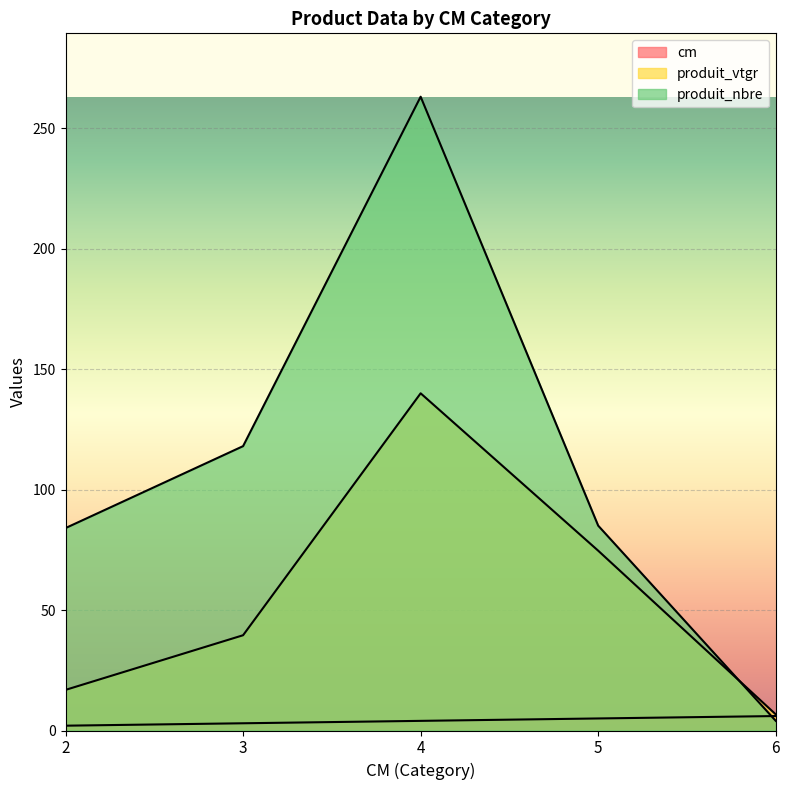

Is it true that cm equals 2.8 at 2?

False